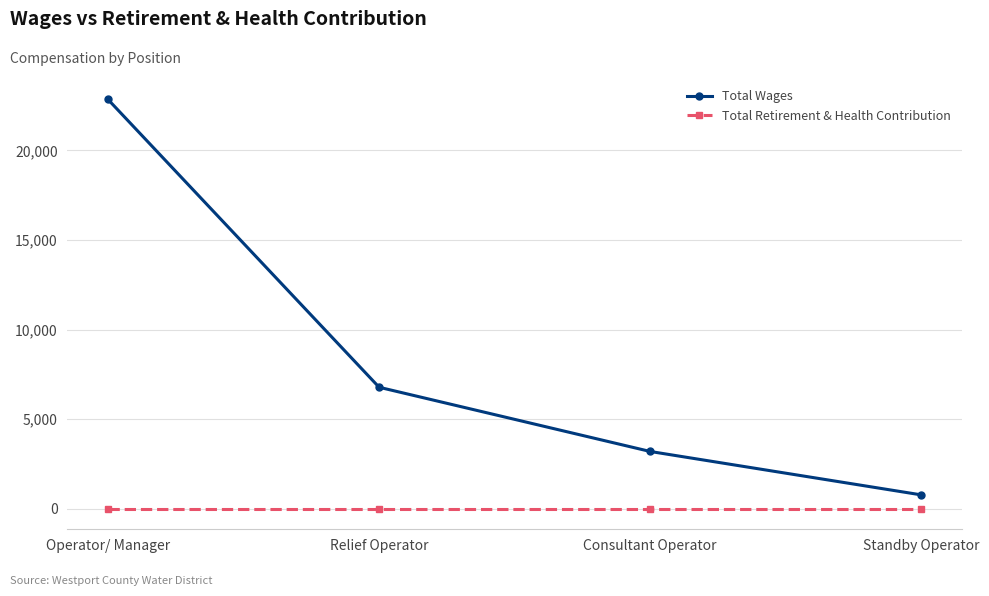

Reading left to right, extract all data points from this chart.

Total Wages: 22846	6784	3200	777
Total Retirement & Health Contribution: 0	0	0	0